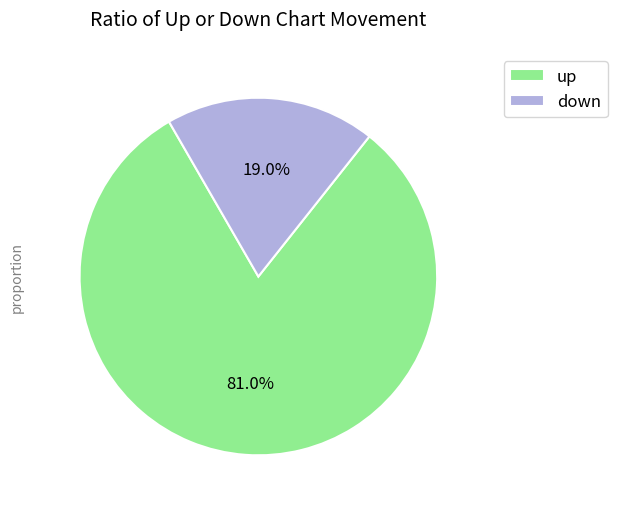

Which category accounts for the majority?

up